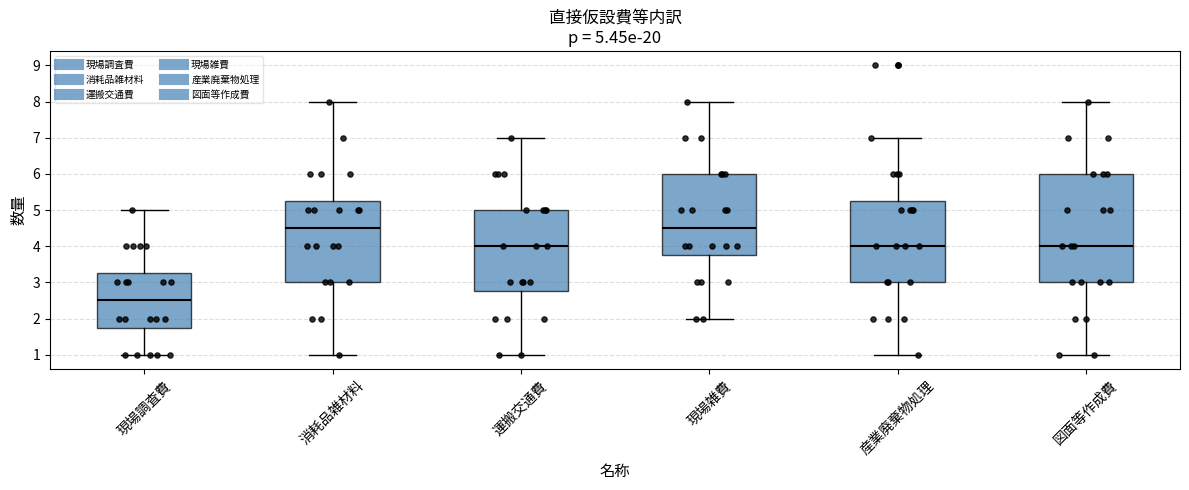

Comparing the boxes themselves (not the whiskers), which one is the tallest?

図面等作成費